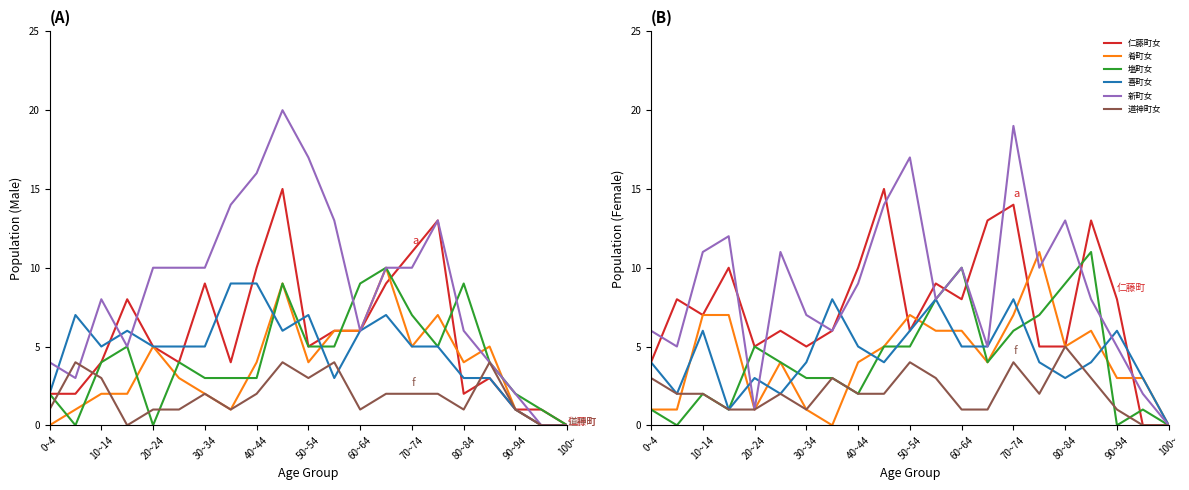

At which label does 仁藤町男 first exceed 5?

15~19